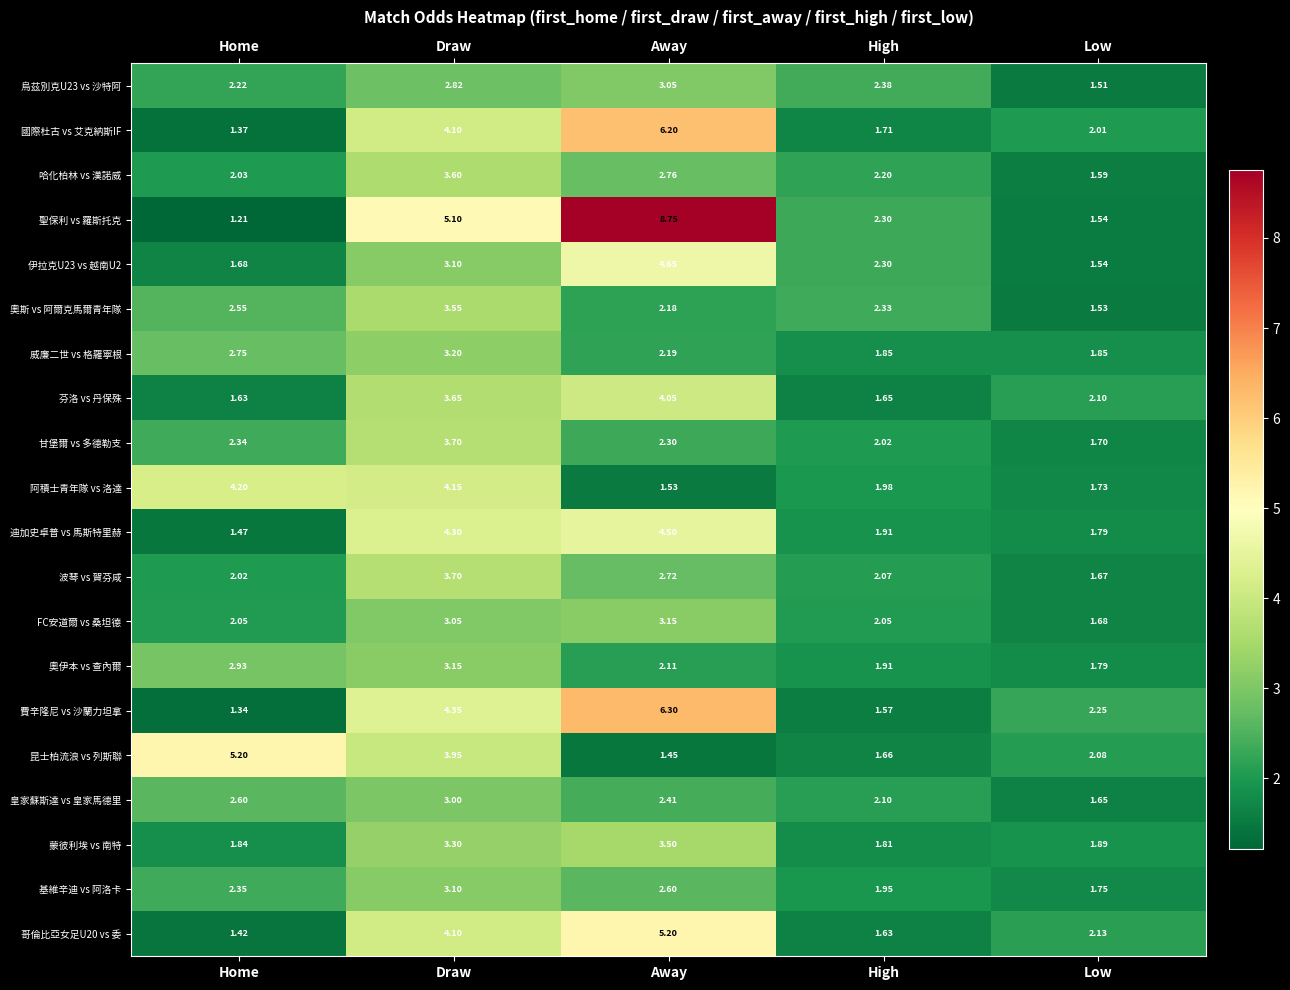

At which category is the sum across all series the highest?

Draw